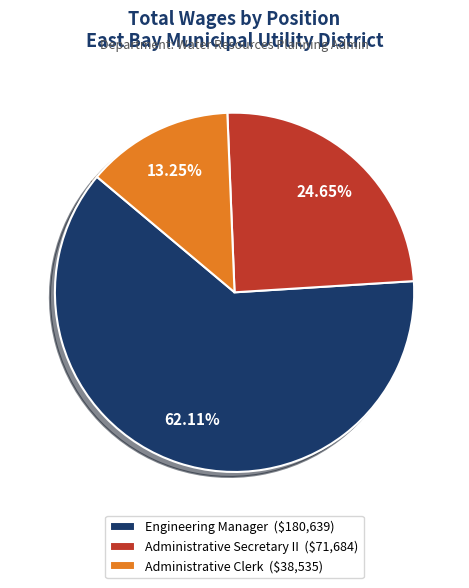

To the nearest percent, what is the average slice percentage?

33%